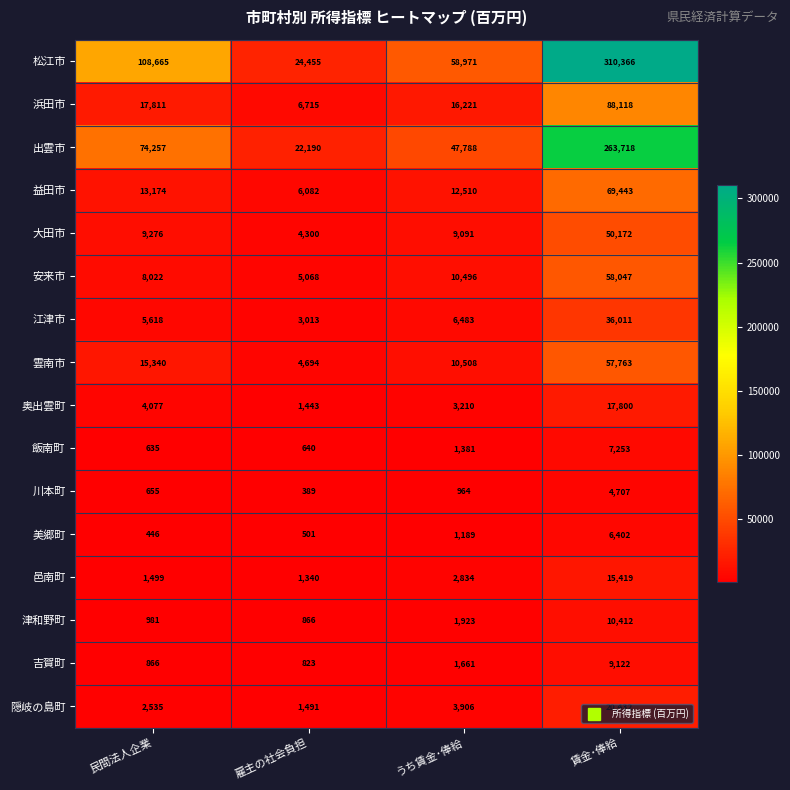

What is the total value across all series at うち賃金･俸給?

189136